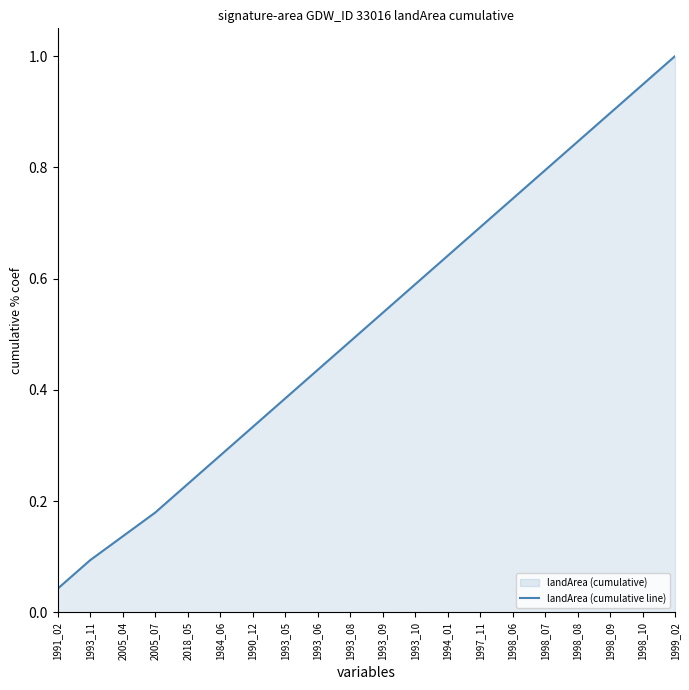

What is the maximum value shown in the chart?

1.0